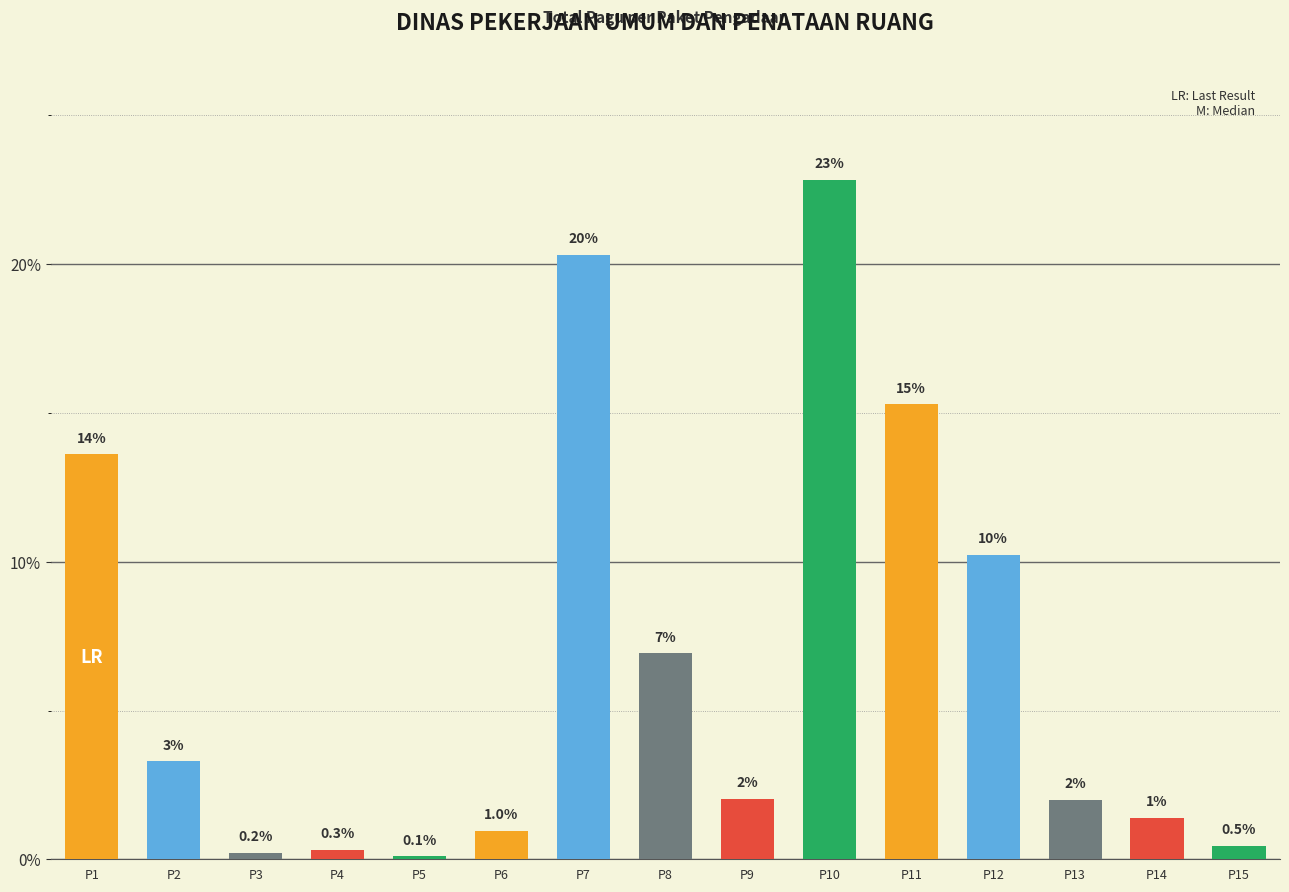

What is the approximate value at P6?

1.0